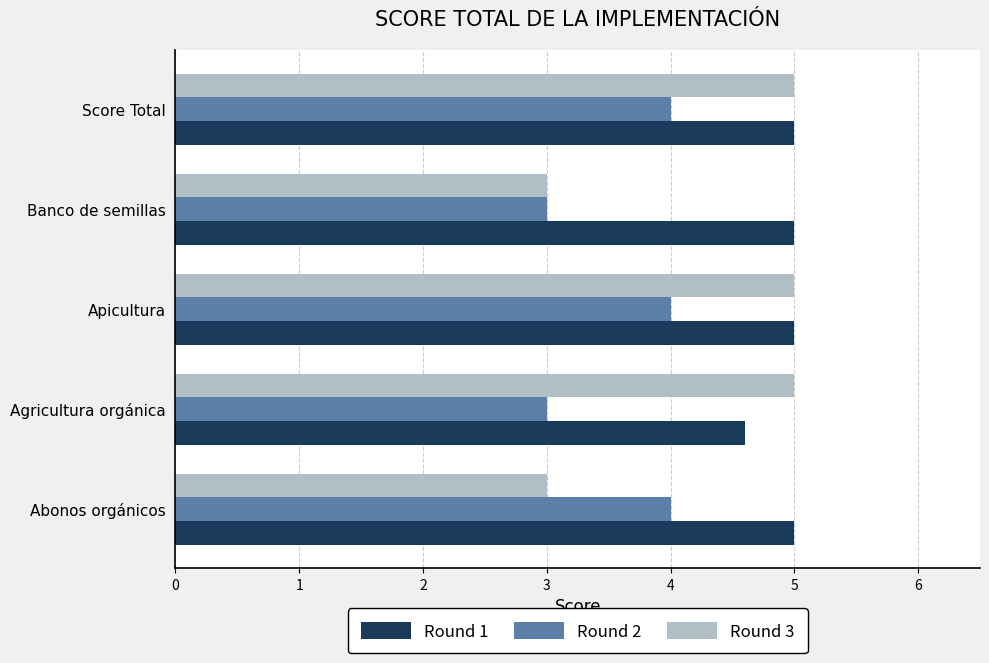

True or false: Round 2 has a value of 4.0 at Score Total.

True